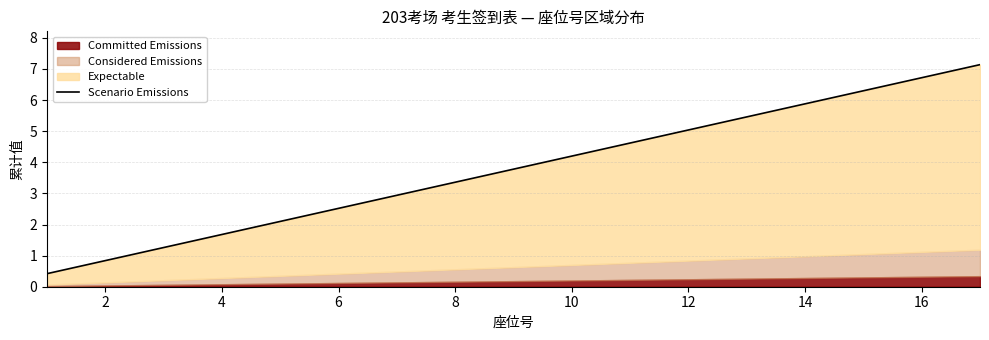

The value at 2 is 0.8. True or false?

True